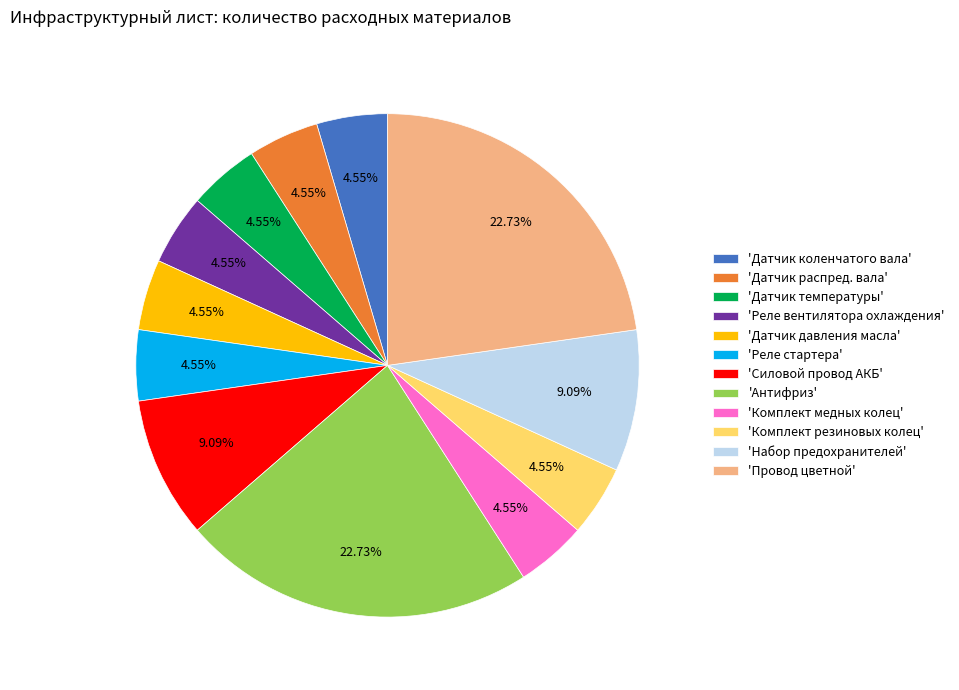

Combined, do 'Антифриз' and 'Датчик температуры' account for over 50%?

No